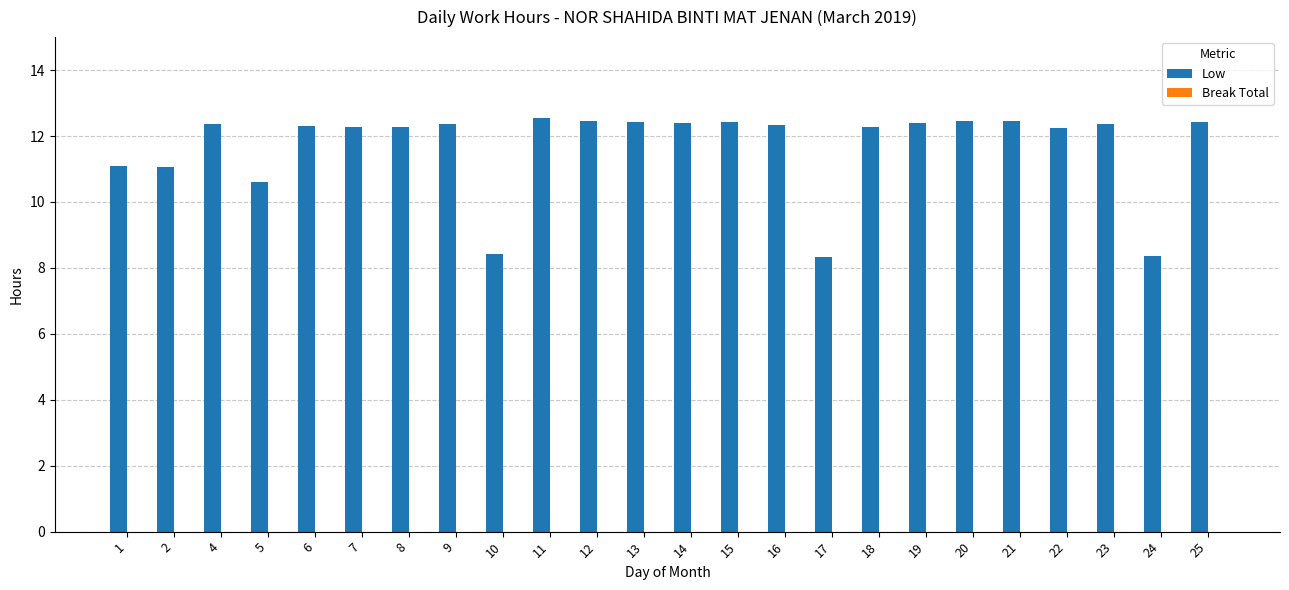

What is the value of the 1st bar from the left?

11.1